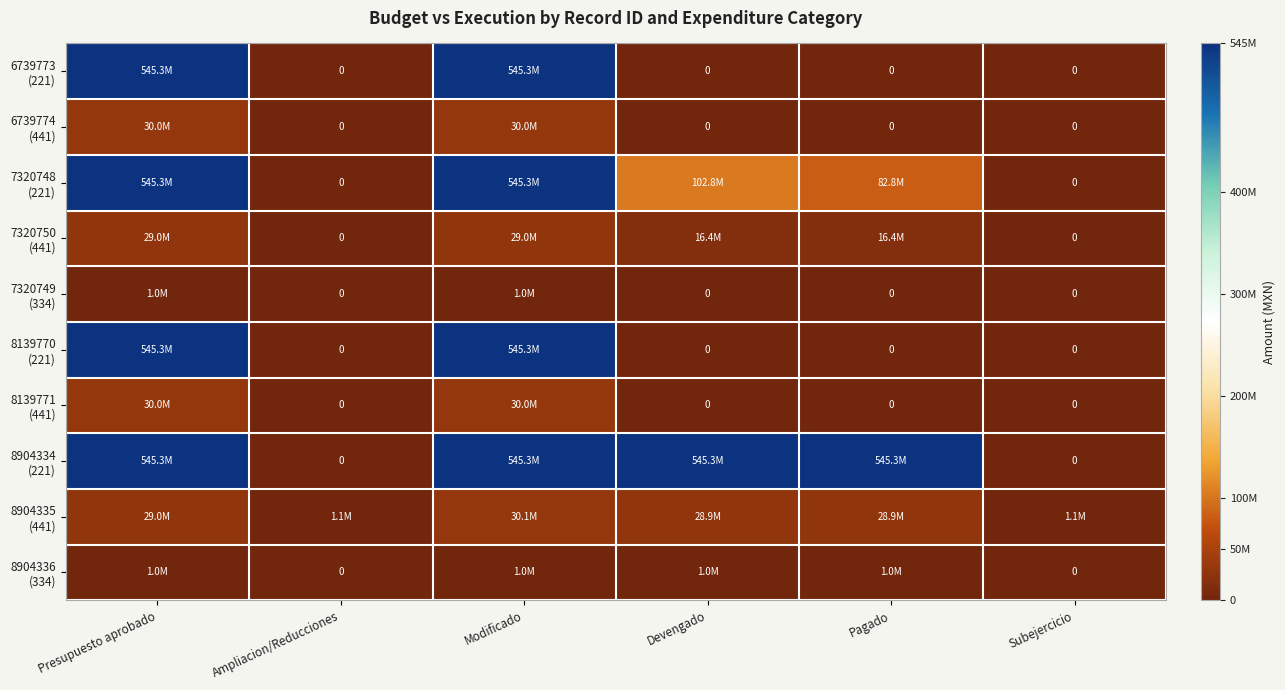

At which category does the chart reach its minimum across all series?

Ampliacion/Reducciones